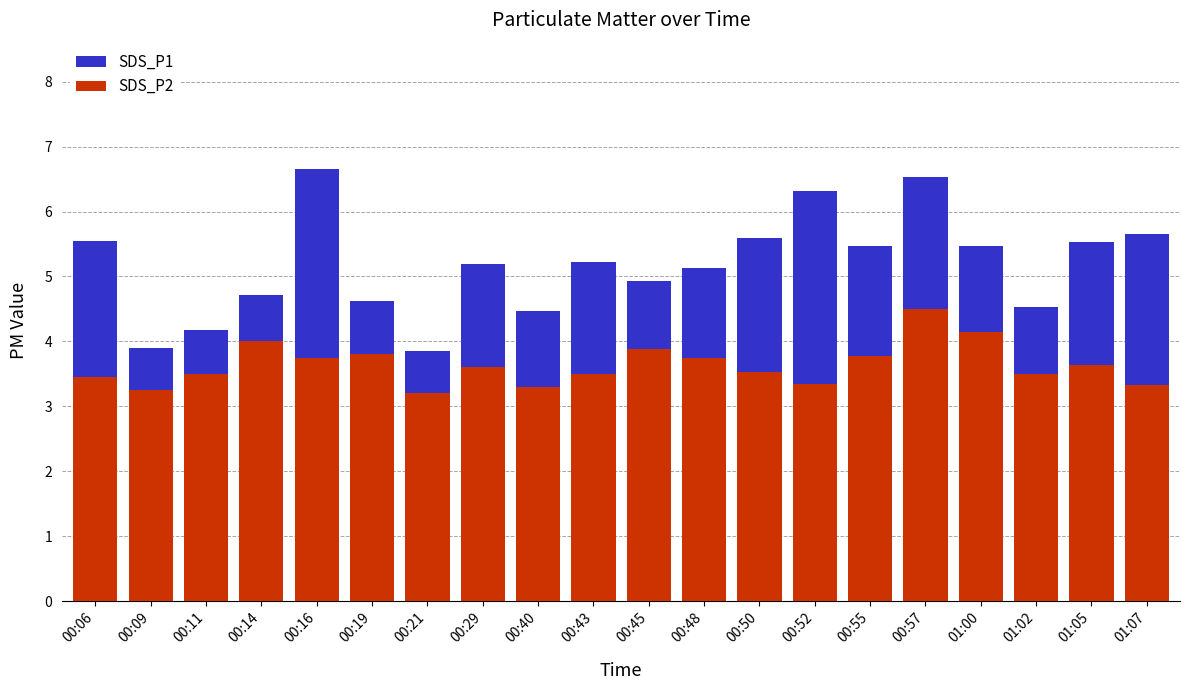

What is the value of the SDS_P1 bar at the 5th from the left?

6.7